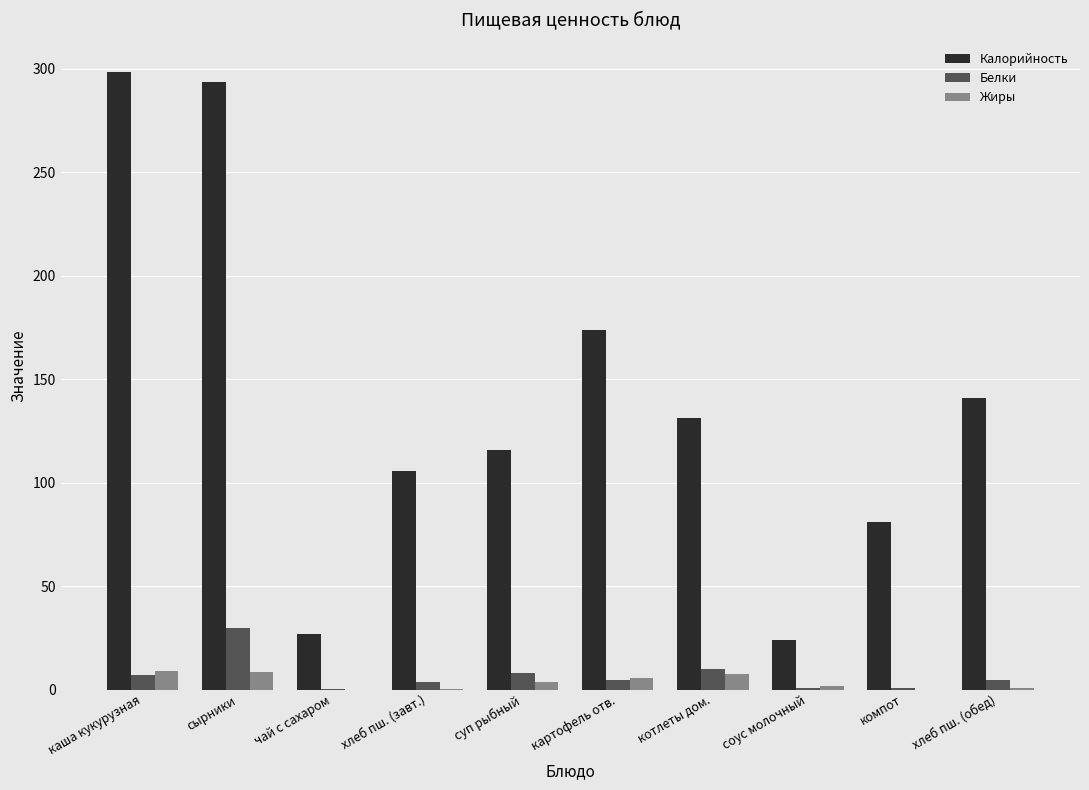

What is the greatest value displayed?

298.1